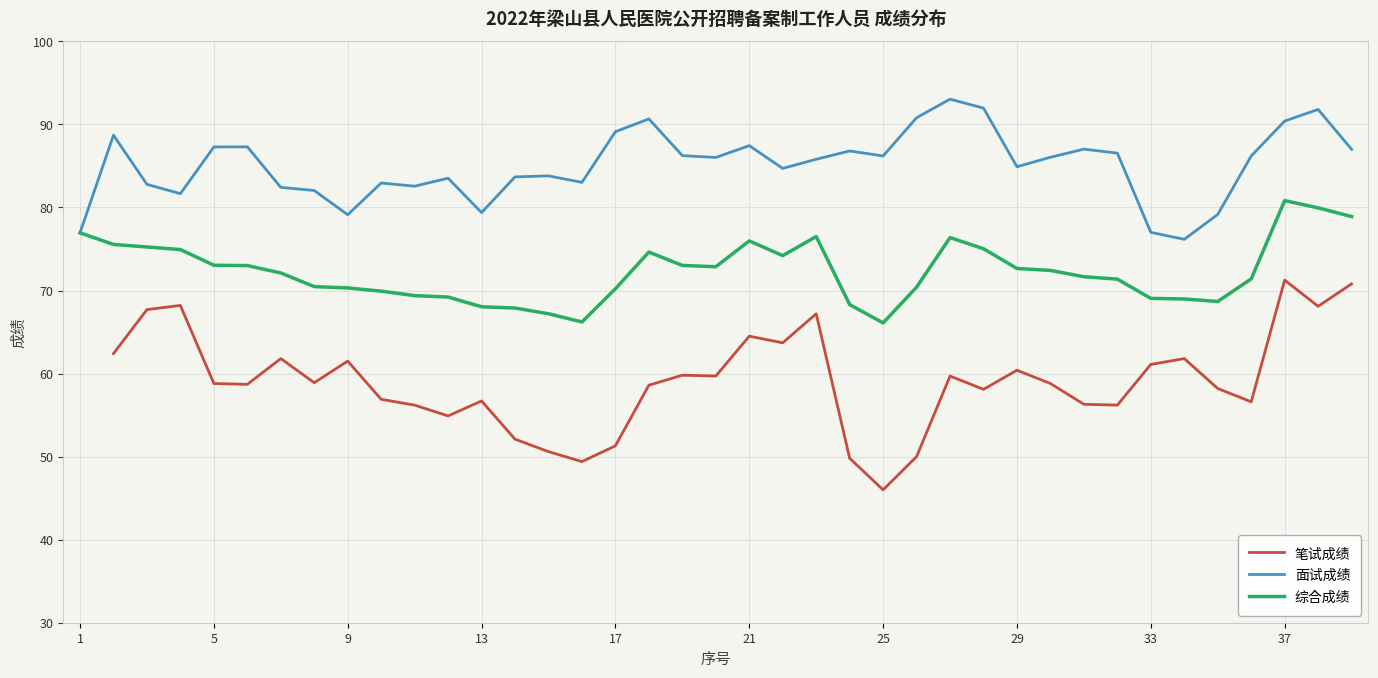

What is the highest value of the 综合成绩 series?

80.8